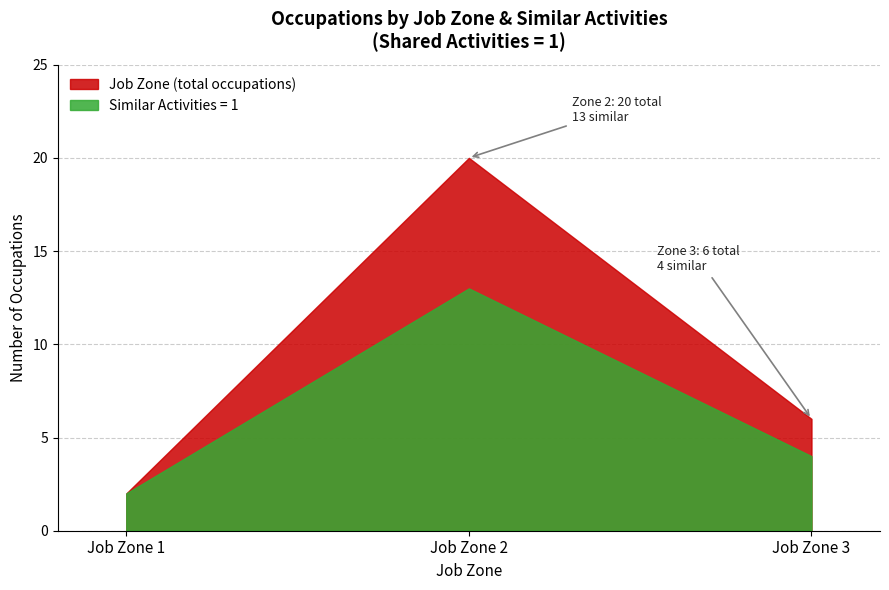

How many lines are shown in the chart?

2